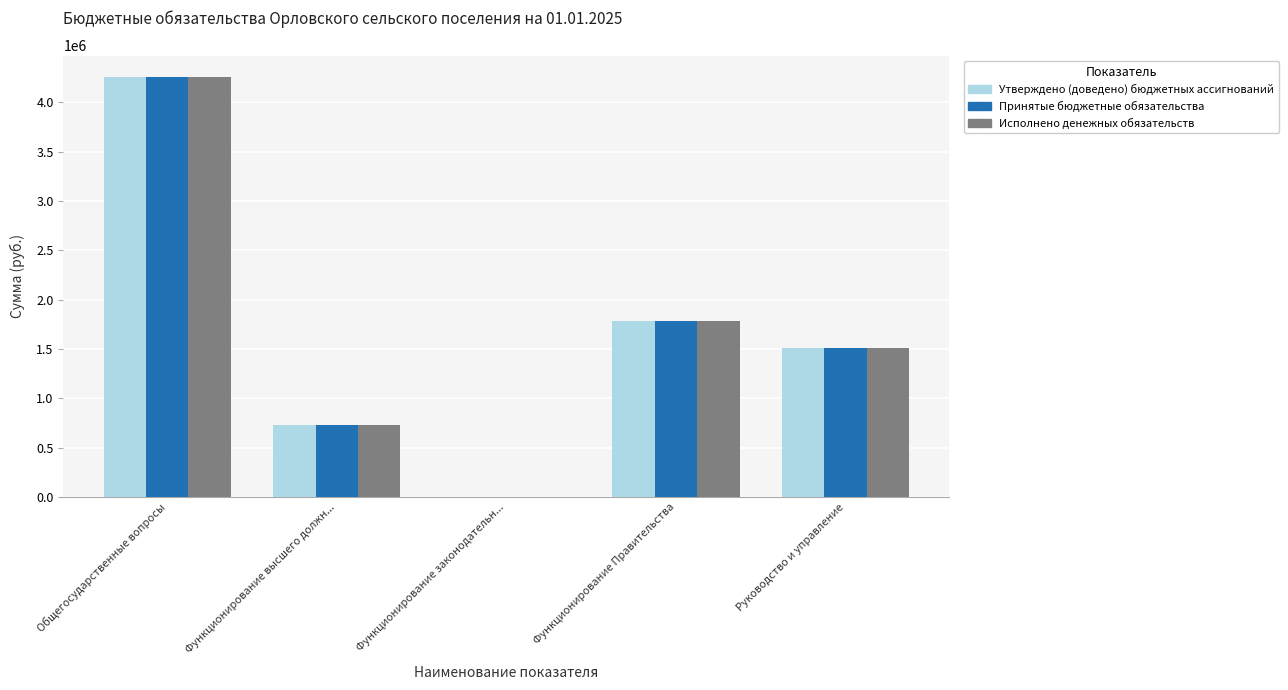

Where is Утверждено (доведено) бюджетных ассигнований nearest to the value 2131445?

Функционирование Правительства